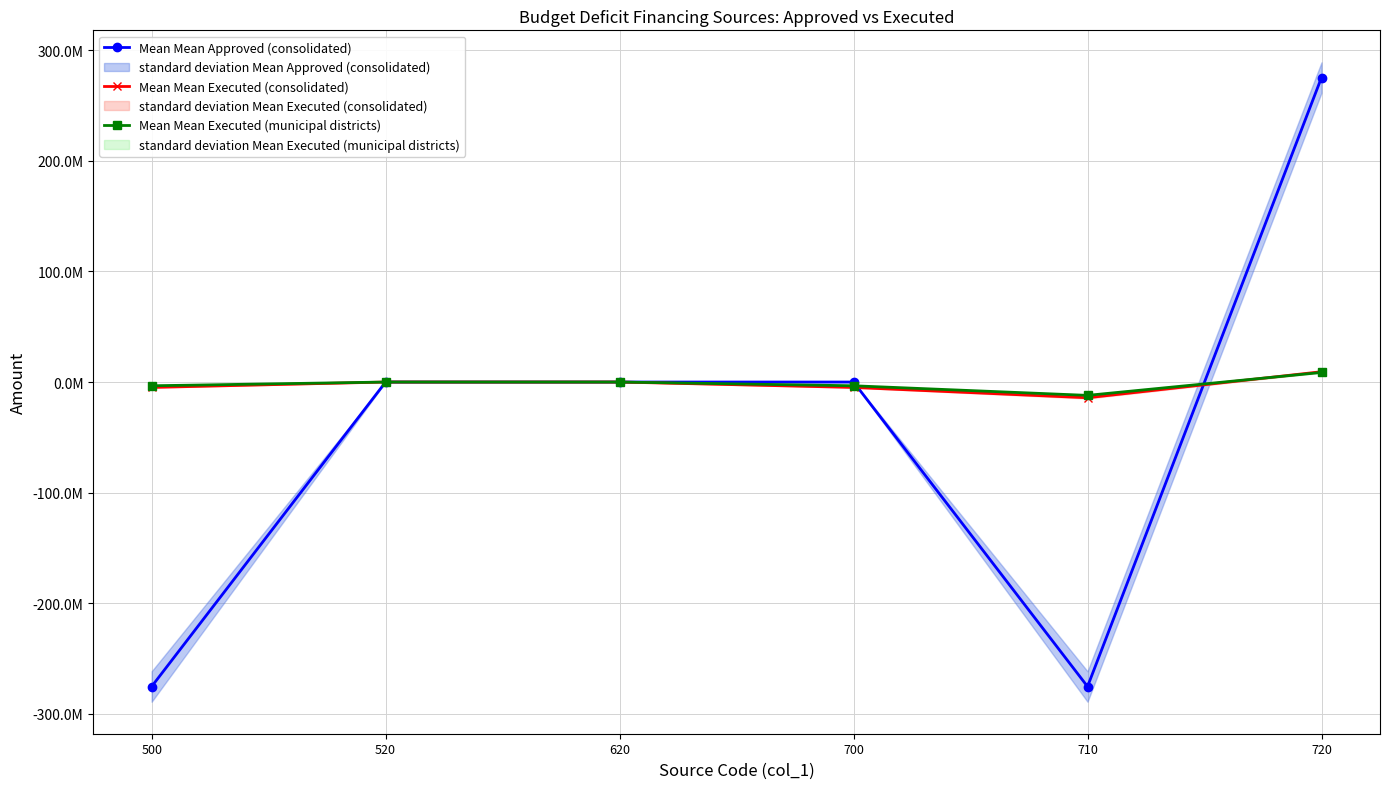

How many times do Mean Mean Executed (municipal districts) and Mean Mean Approved (consolidated) cross each other?

2